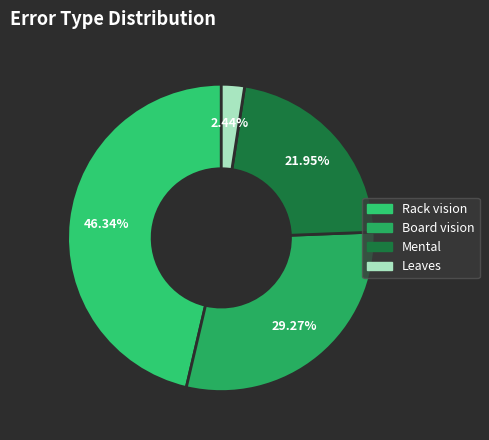

To the nearest percent, what percentage of the pie is Mental?

22%